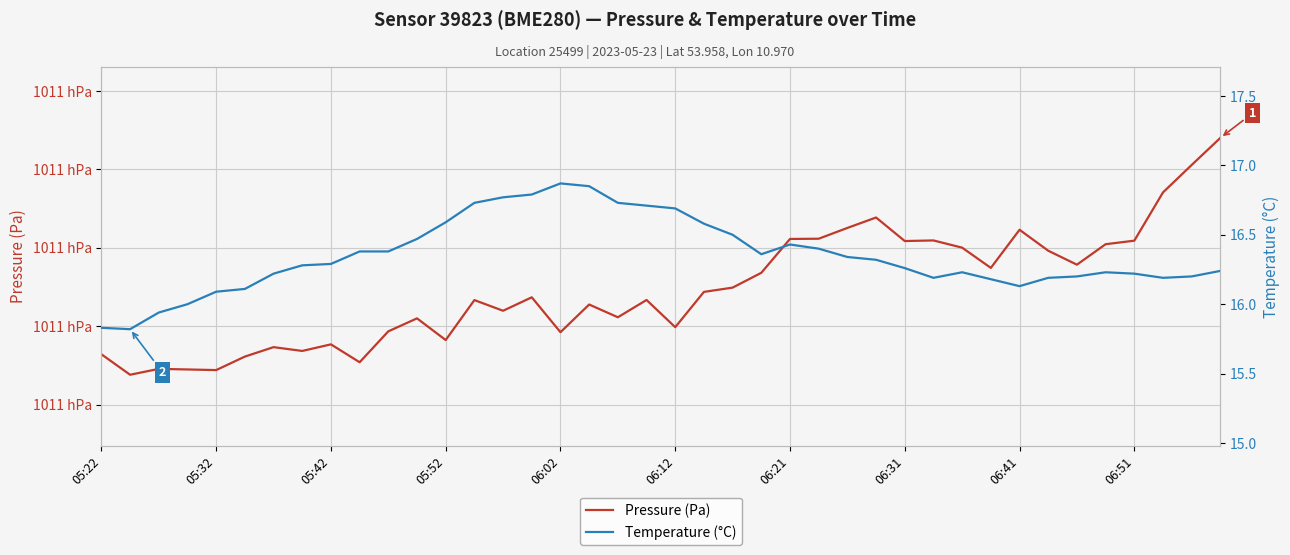

Reading left to right, what are all the values shown in this chart?

Pressure (Pa): 101072.8	101067.6	101069.1	101068.9	101068.8	101072.2	101074.6	101073.7	101075.3	101070.8	101078.7	101082.0	101076.4	101086.6	101083.9	101087.3	101078.4	101085.5	101082.2	101086.7	101079.7	101088.7	101089.8	101093.6	101102.2	101102.3	101105.0	101107.7	101101.7	101101.8	101100.0	101094.8	101104.6	101099.2	101095.7	101100.9	101101.8	101114.1	101121.1	101128.0
Temperature (°C): 15.8	15.8	15.9	16.0	16.1	16.1	16.2	16.3	16.3	16.4	16.4	16.5	16.6	16.7	16.8	16.8	16.9	16.9	16.7	16.7	16.7	16.6	16.5	16.4	16.4	16.4	16.3	16.3	16.3	16.2	16.2	16.2	16.1	16.2	16.2	16.2	16.2	16.2	16.2	16.2